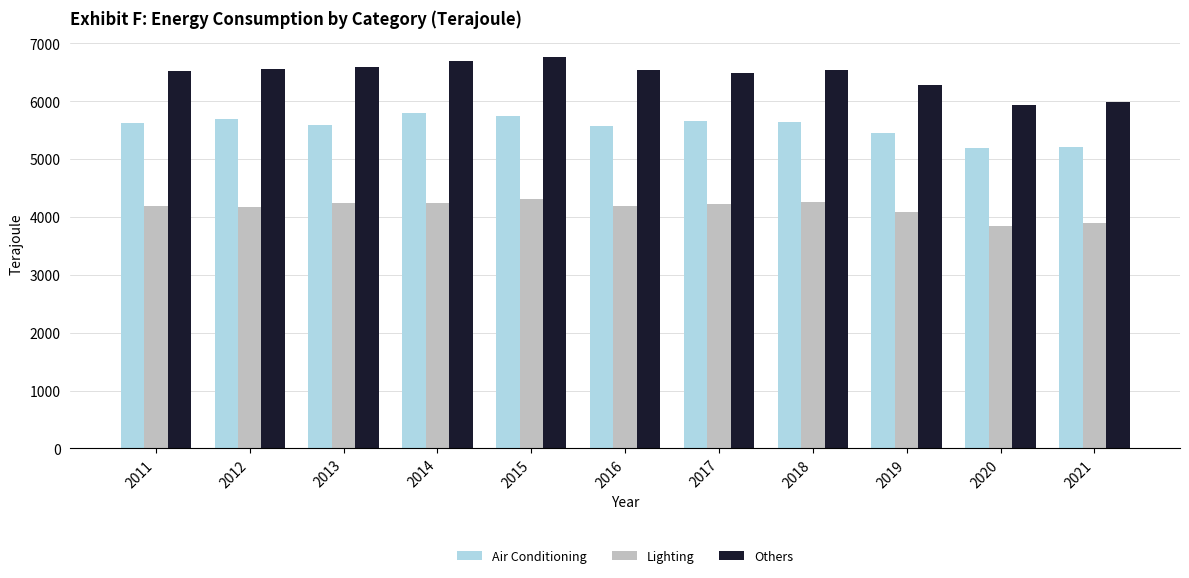

List the series in order of their overall mean, lowest first.

Lighting, Air Conditioning, Others